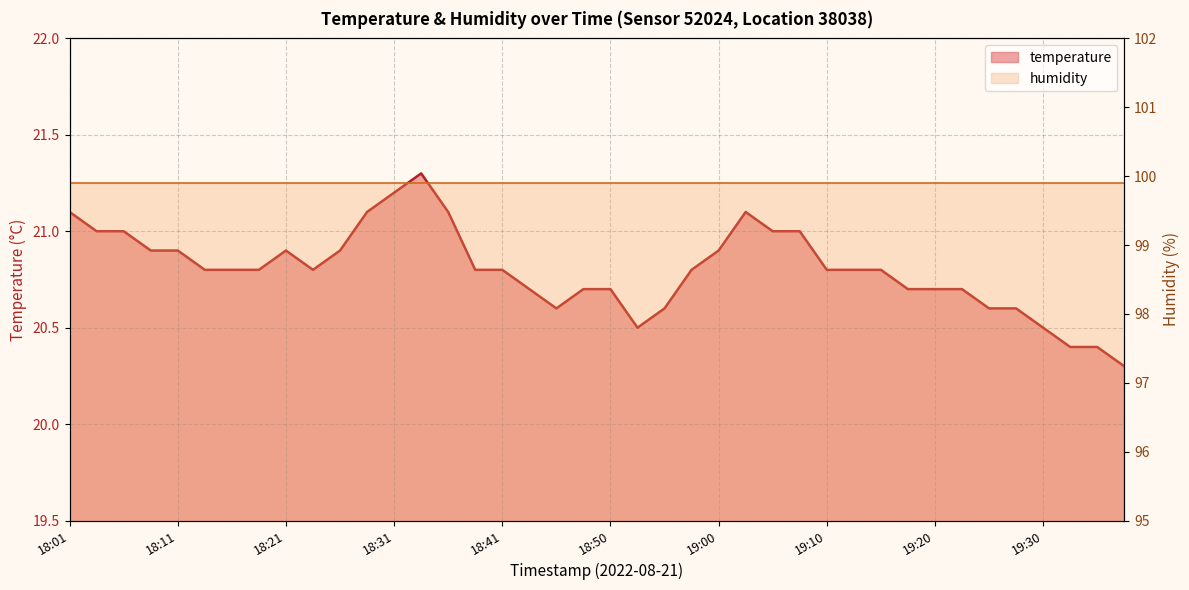

How many lines are shown in the chart?

1